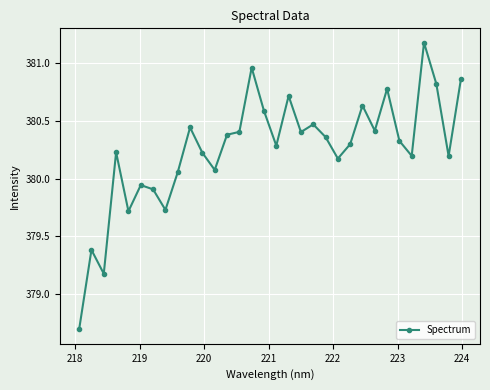

What is the value of the 23rd point from the left?

380.3